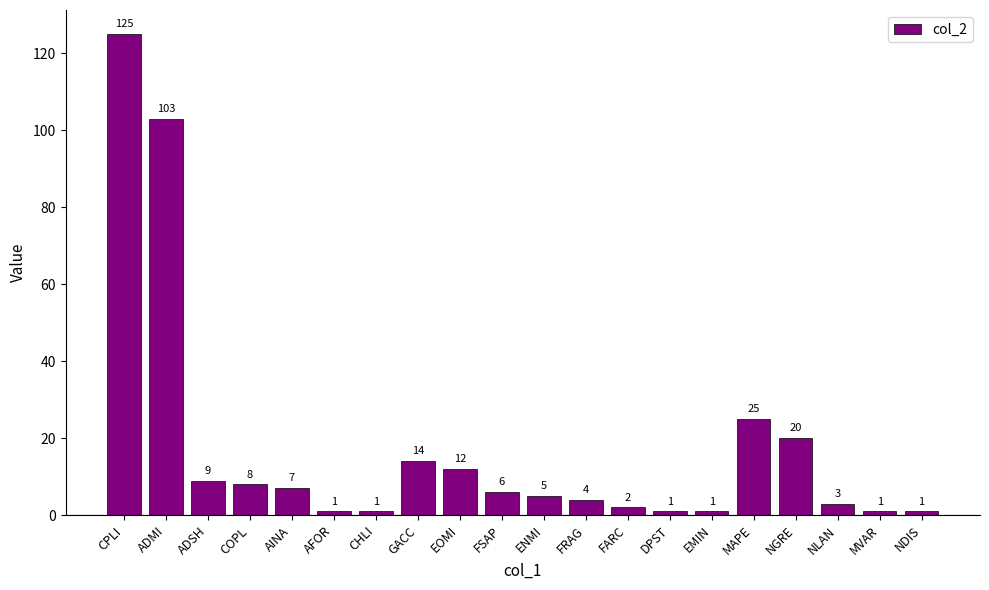

Count the number of data series in this chart.

1